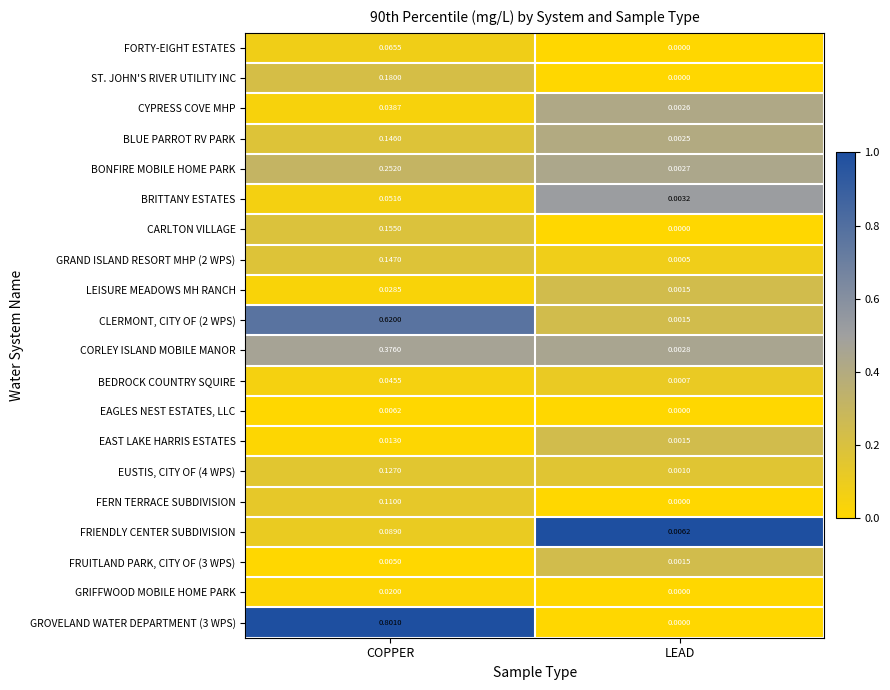

Which category has the highest value across all series?

COPPER